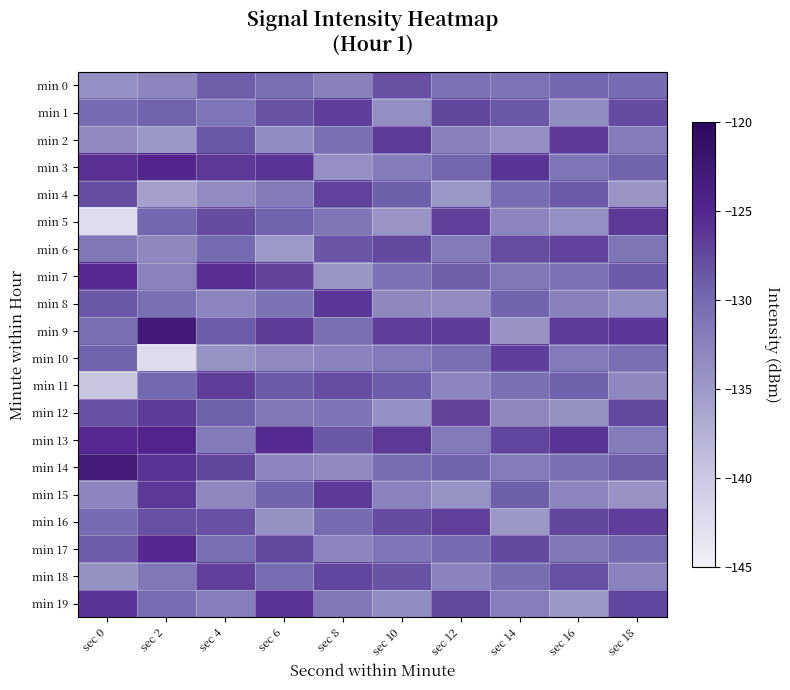

How many data points does each series have?

10